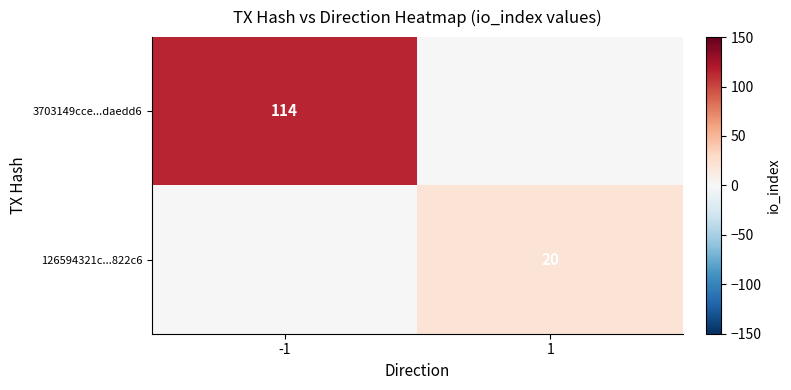

Is the value of 126594321c...822c6 at 1 greater than the value of 3703149cce...daedd6 at -1?

No